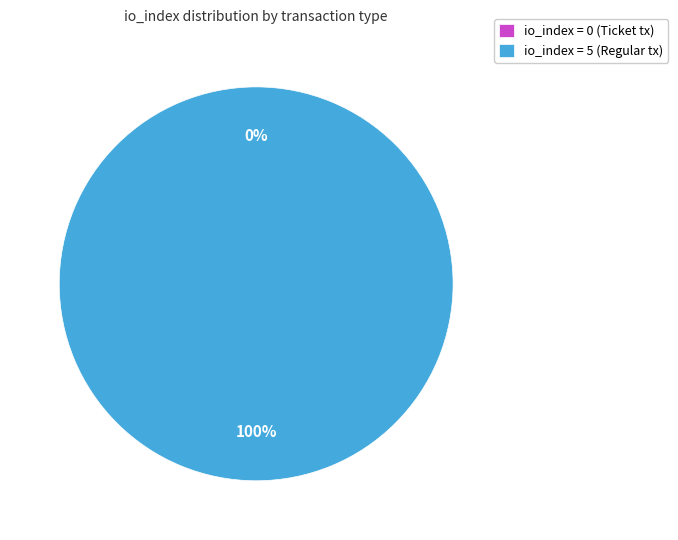

How many slices are in this pie chart?

2